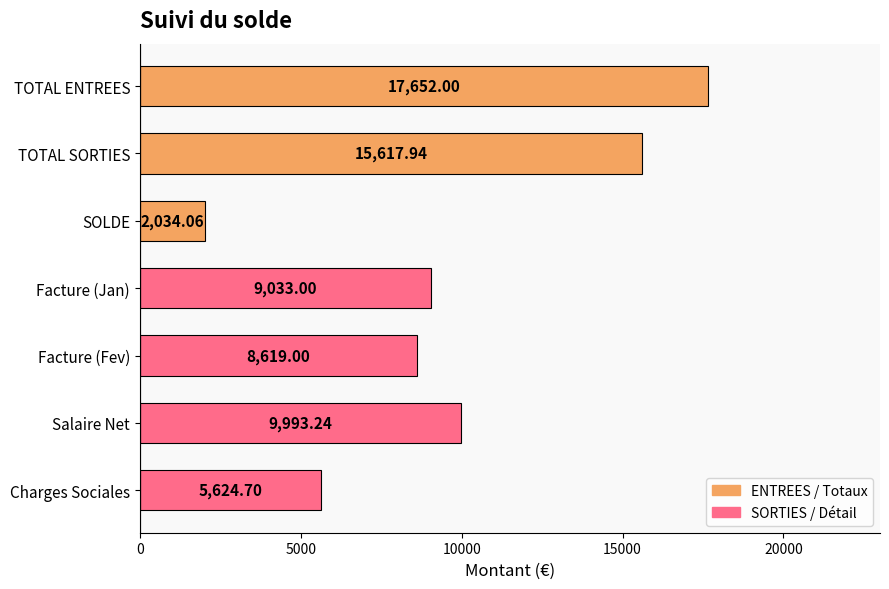

At which label is the value closest to 9843?

Salaire Net